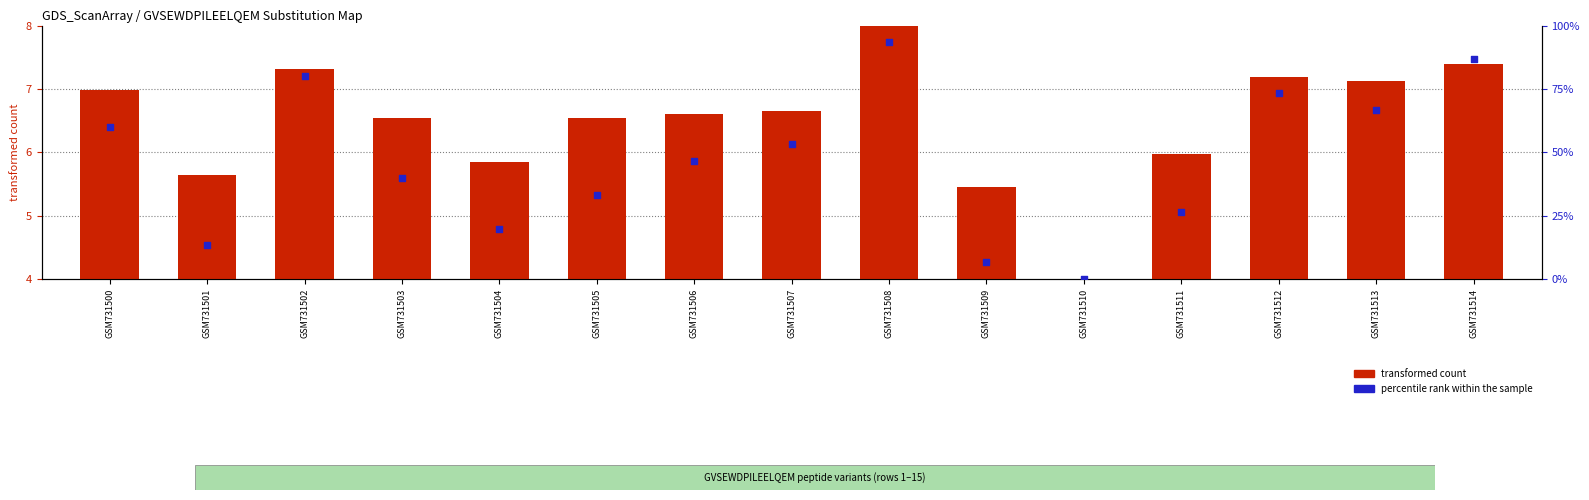

Which series has the largest total across all categories?

percentile rank within the sample